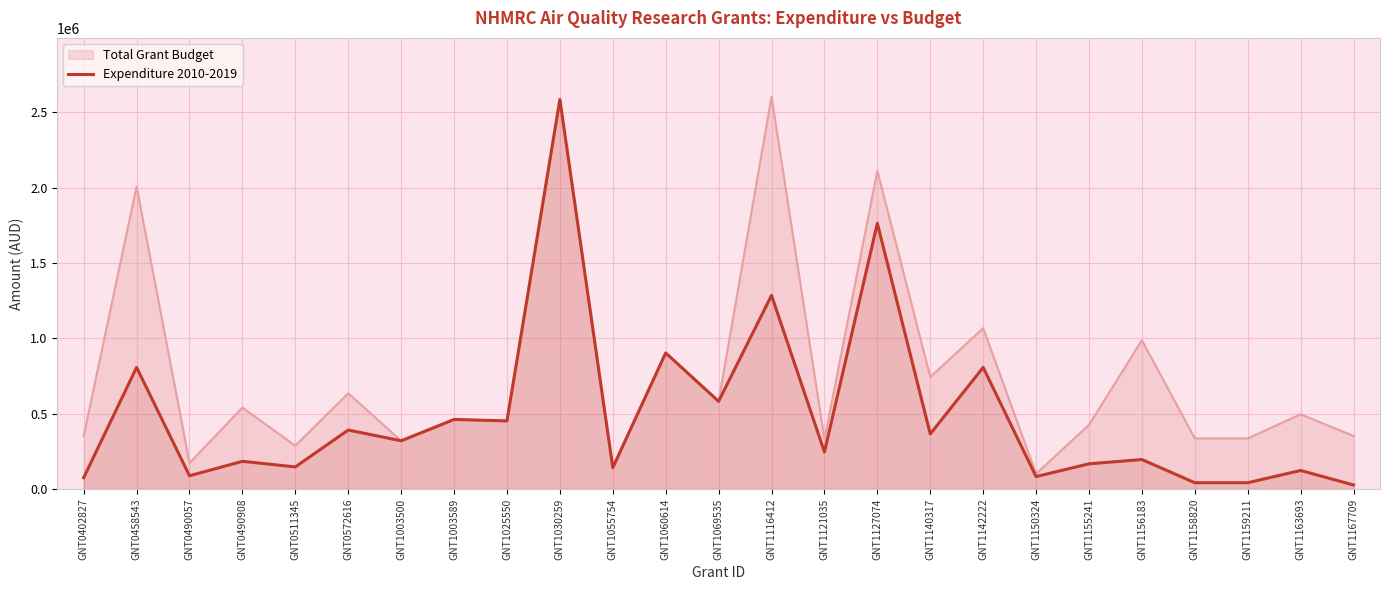

How many values are below 245485?

12